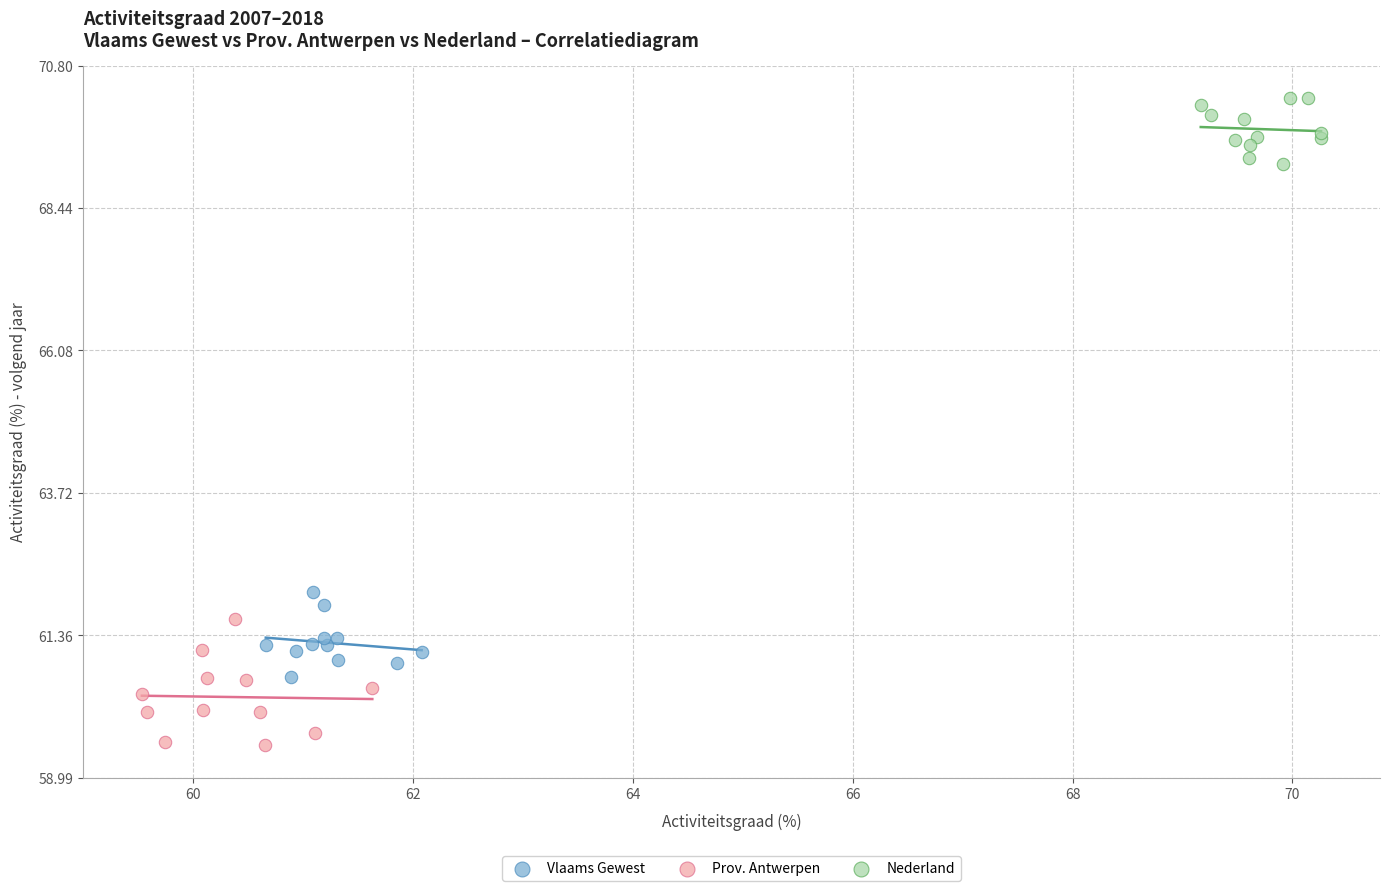

Which series contains the lowest Y value?

Prov. Antwerpen